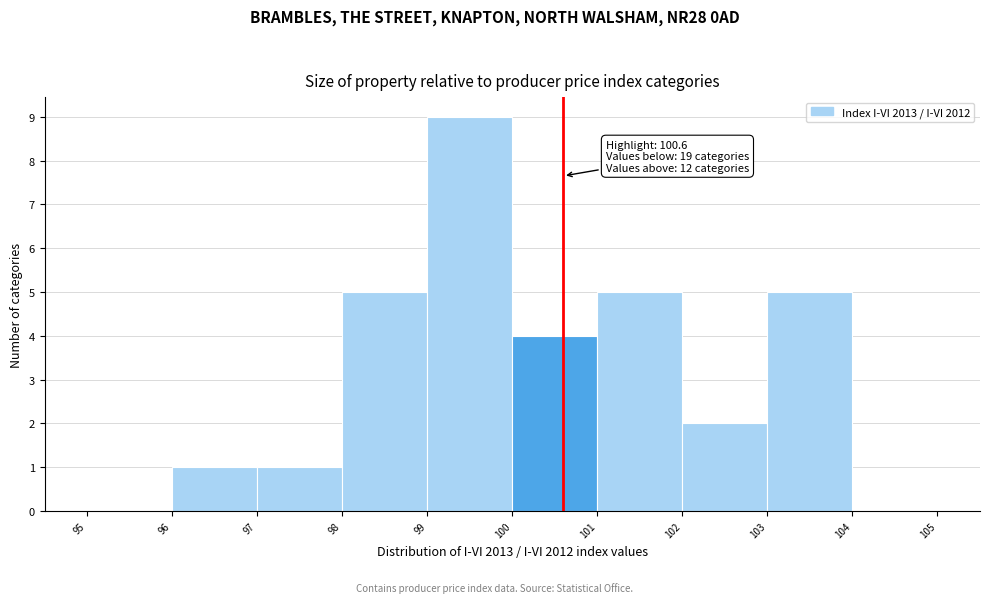

Which range on the x-axis has the tallest bar?

99 to 100